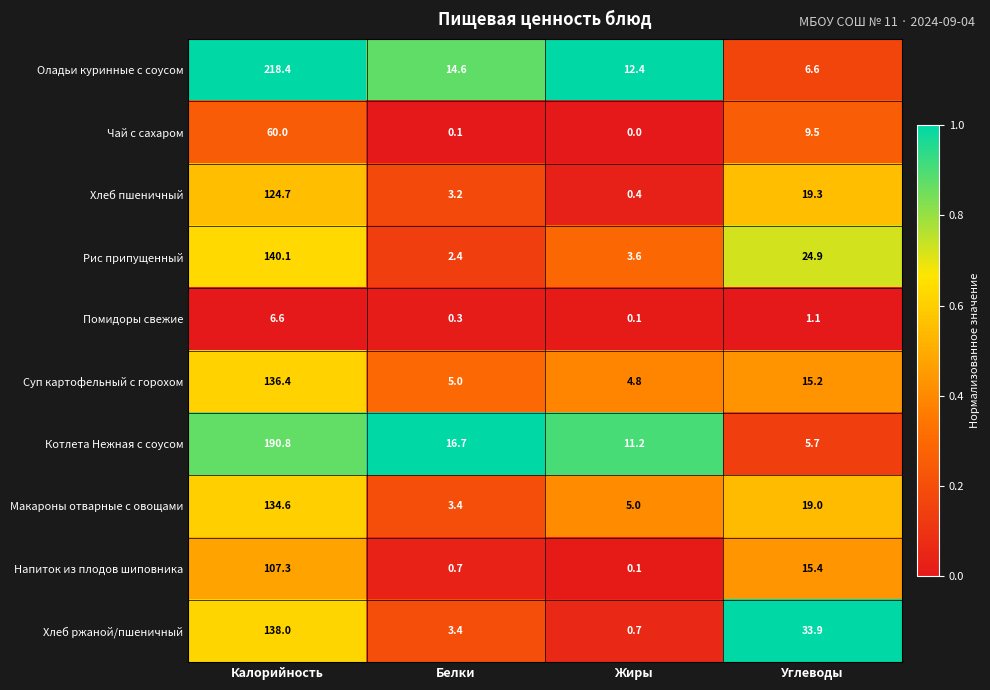

What is the spread (max minus min) of values at Углеводы?

32.8